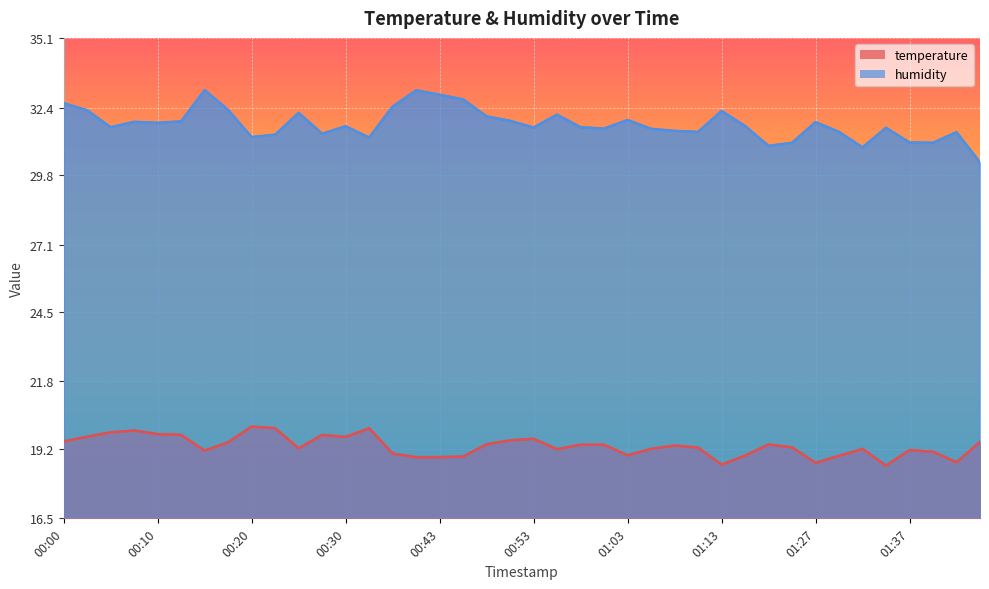

How many categories are shown in the chart?

40